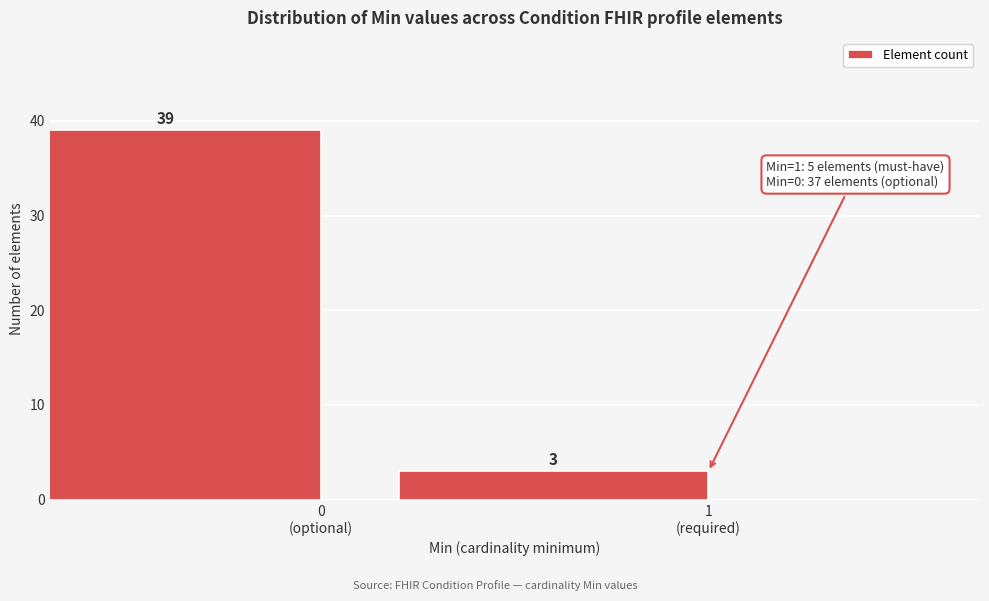

Reading left to right, what are all the values shown in this chart?

39	3